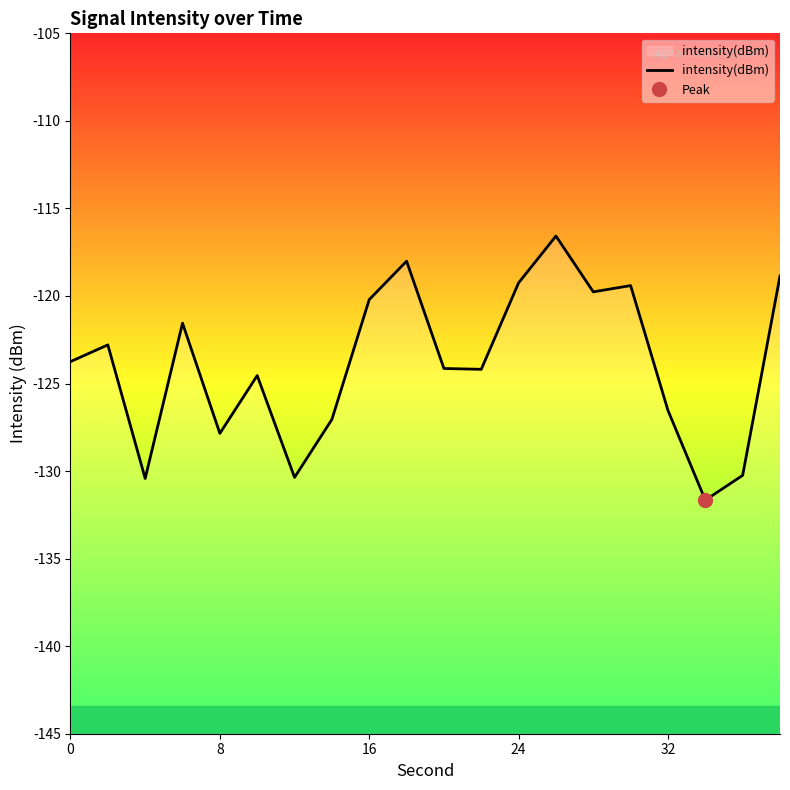

Is it true that the value at 6 is -213.6?

False